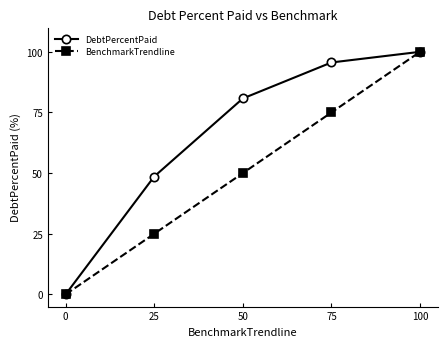

Rank the series at 75 from lowest to highest value.

BenchmarkTrendline, DebtPercentPaid